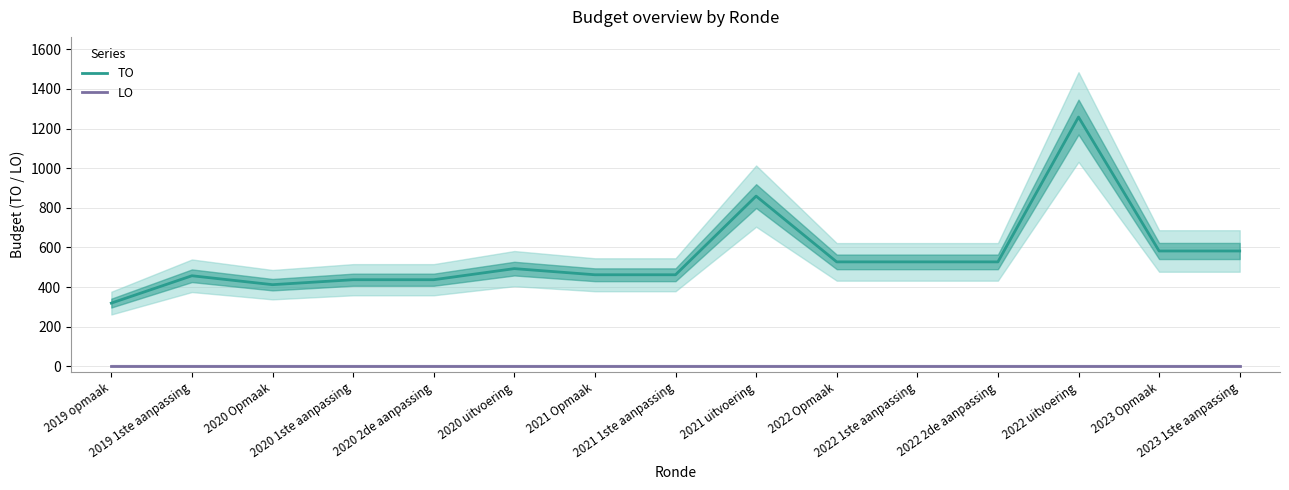

True or false: LO has more than 2 points higher than both neighbors.

False